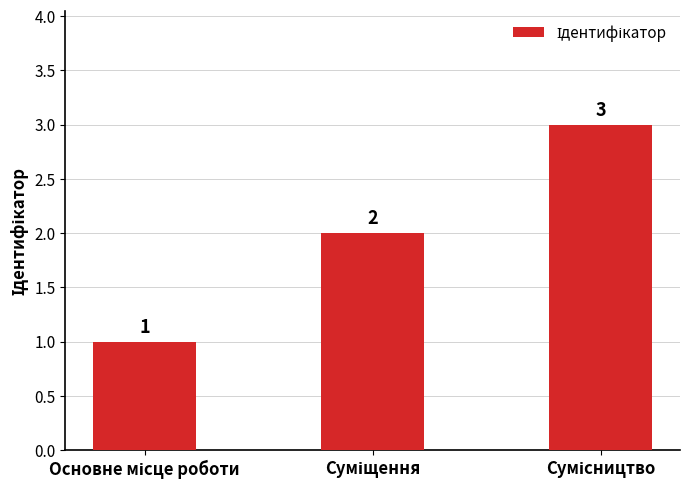

How many values are between 1 and 3?

3